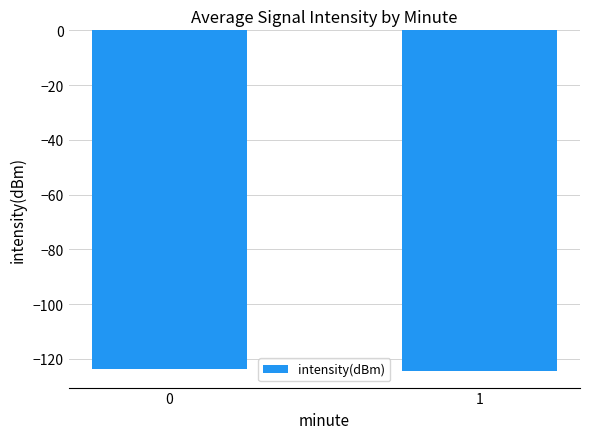

What is the greatest value displayed?

-123.5